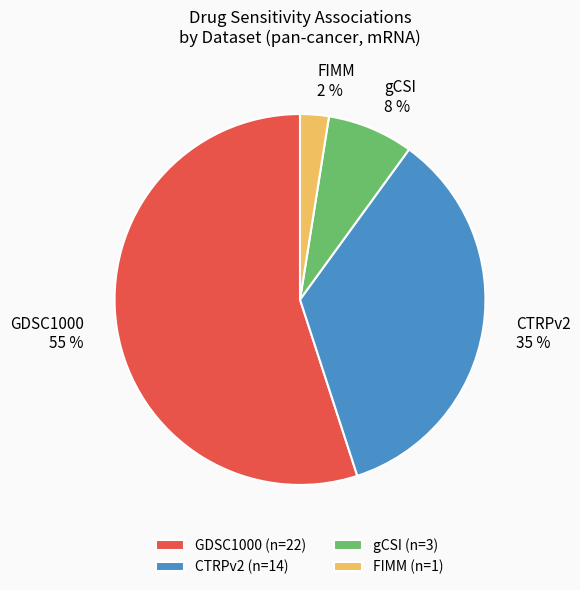

The CTRPv2 slice represents 19% of the pie. True or false?

False